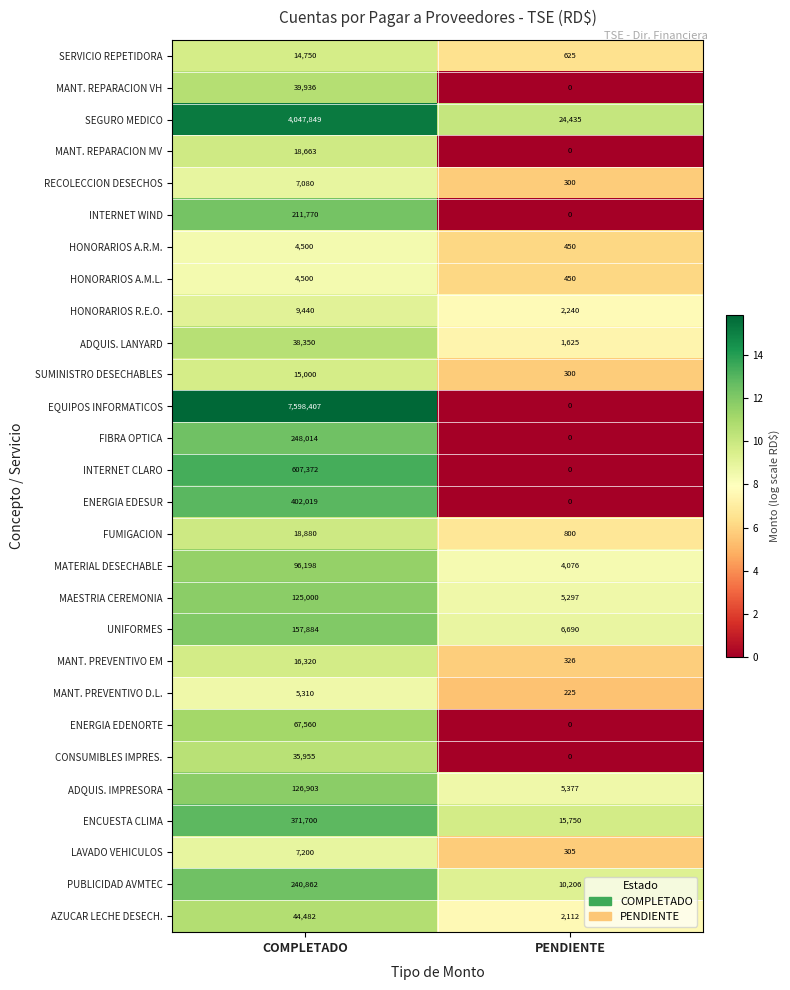

Which series has the largest total across all categories?

EQUIPOS INFORMATICOS